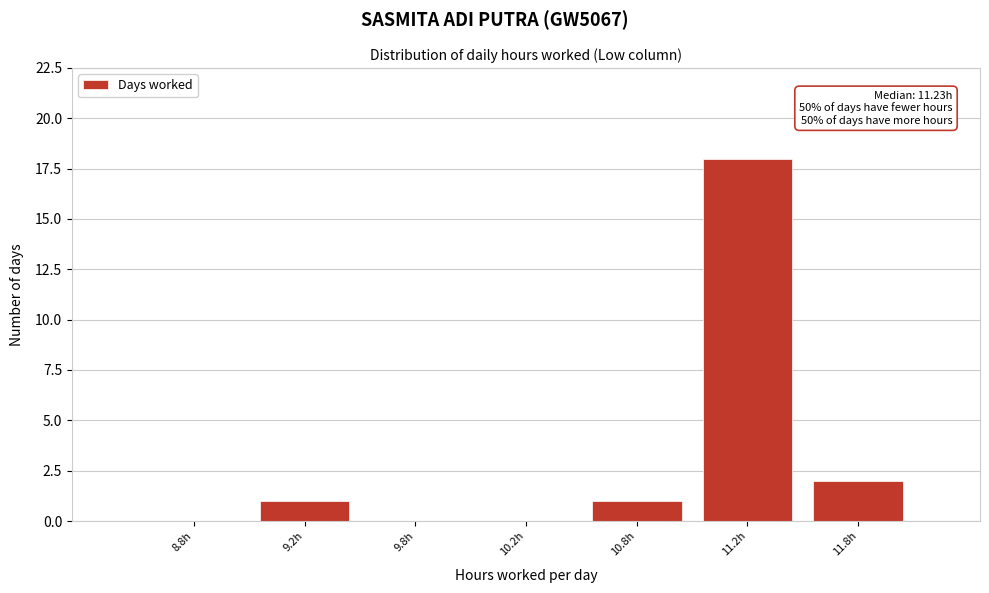

Reading left to right, list all the values displayed in this chart.

8.8h=0	9.2h=1	9.8h=0	10.2h=0	10.8h=1	11.2h=18	11.8h=2